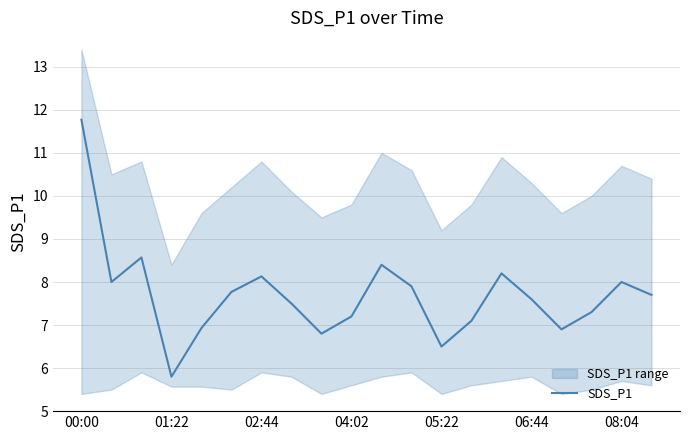

The value of SDS_P1 at 06:44 is 7.6. True or false?

True